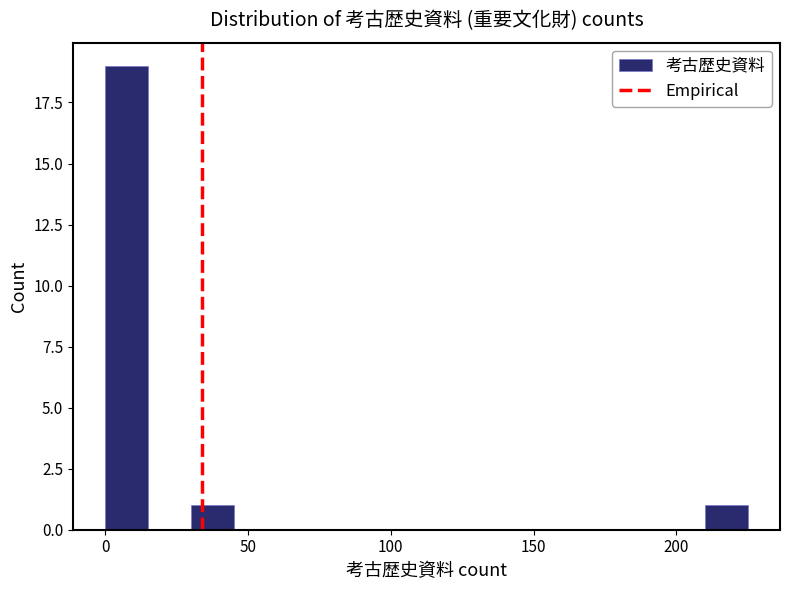

Around what value on the x-axis is the tallest bar? Give the approximate position of its centre, as read against the axis.

10